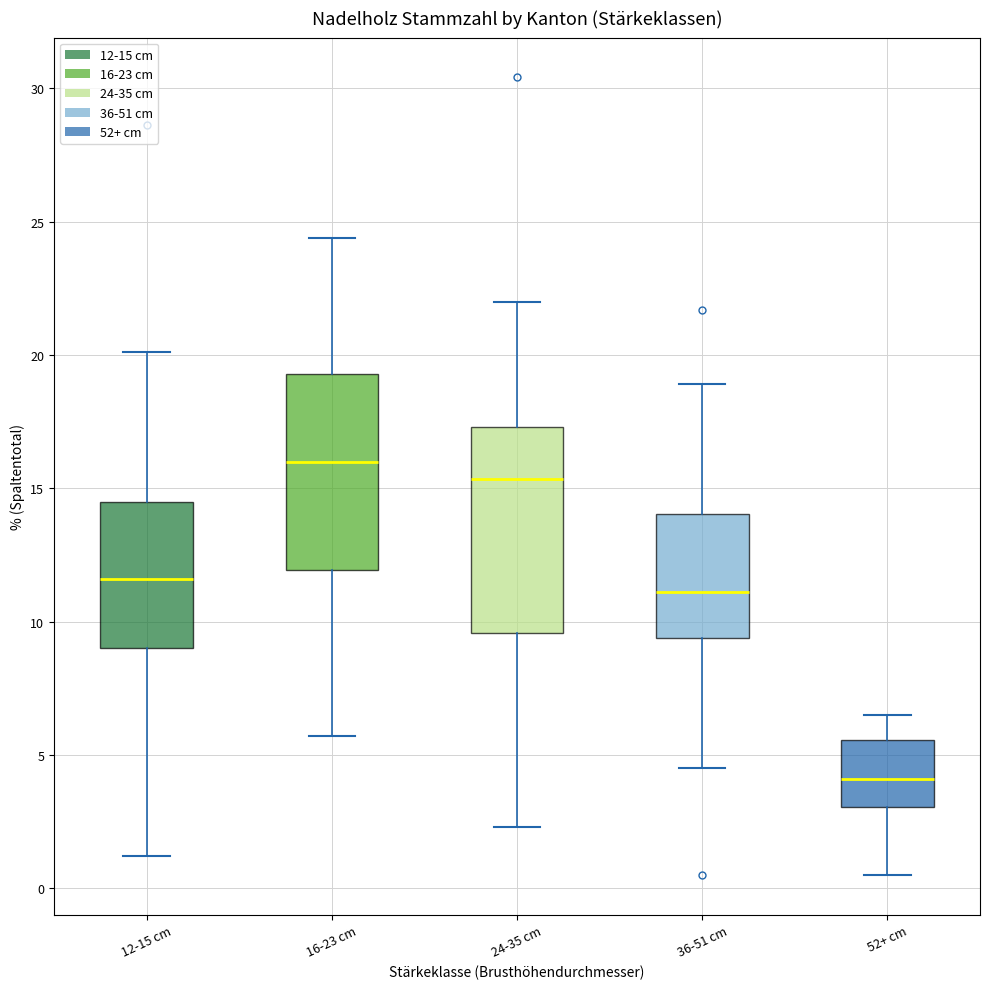

Where does the median line of the box for 24-35 cm sit on the y-axis? The values are not printed on the chart, so give them approximately, as read against the axis.

15.5